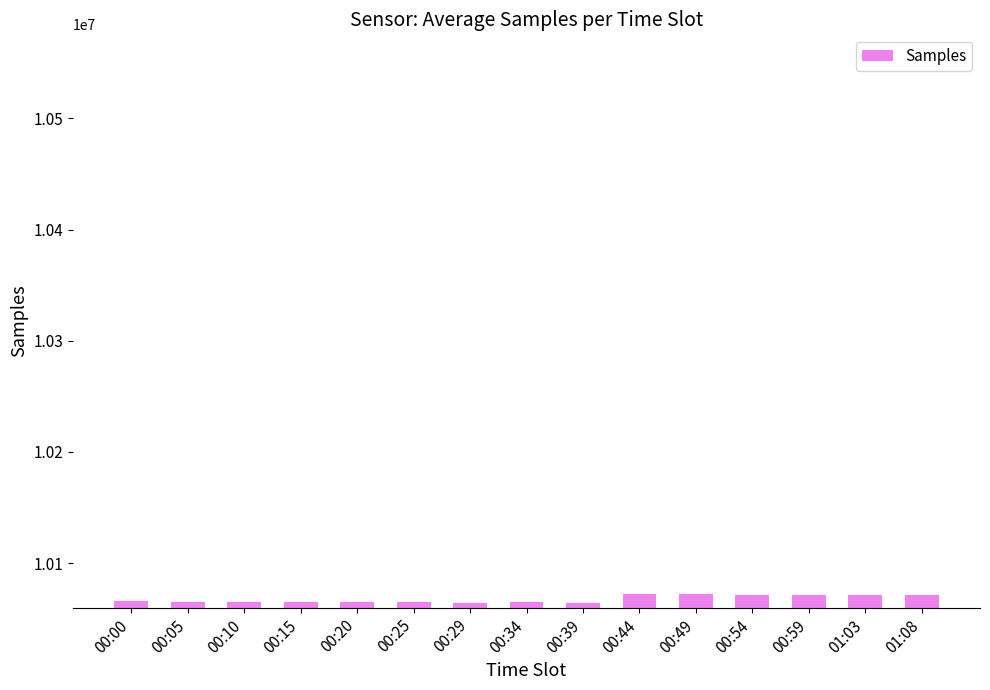

The value at 00:15 is 10065172. True or false?

True